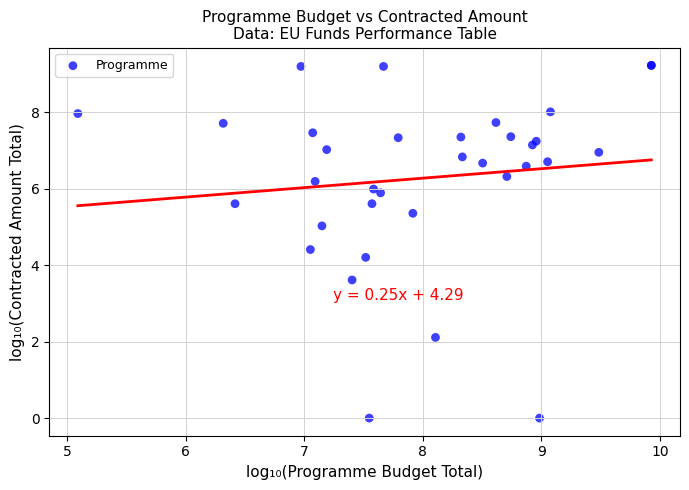

What Y value in the scatter plot is closest to 4?

4.2